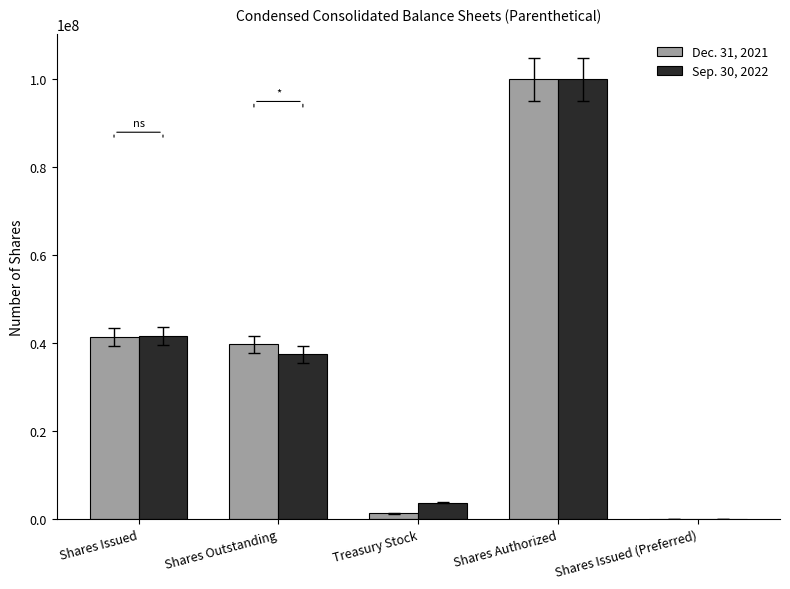

Which category has the highest value across all series?

Shares Authorized